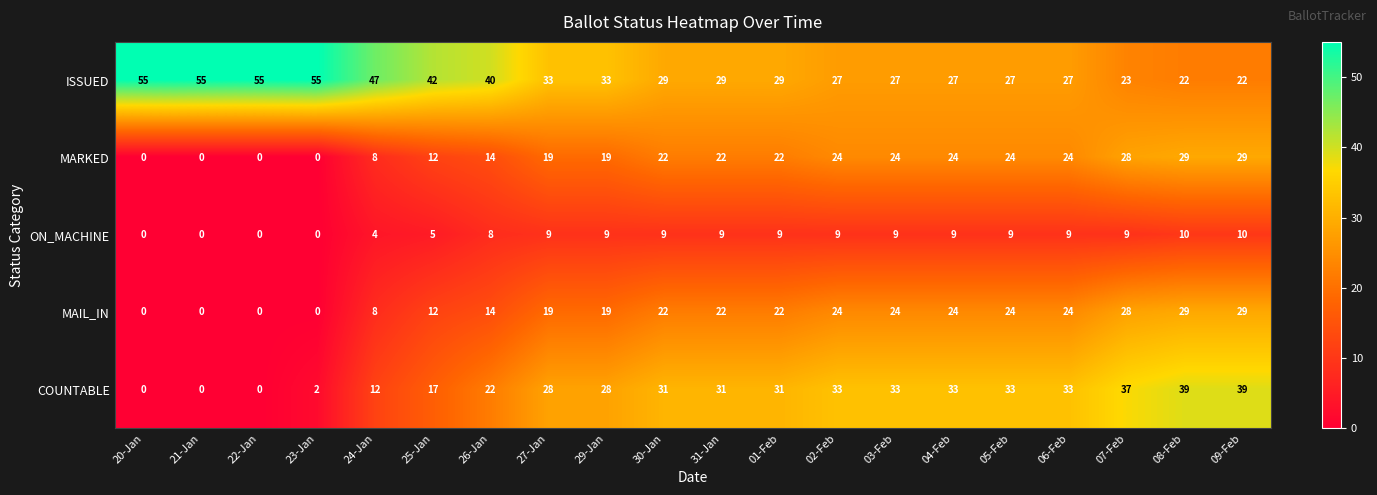

What is the maximum value shown in the chart?

55